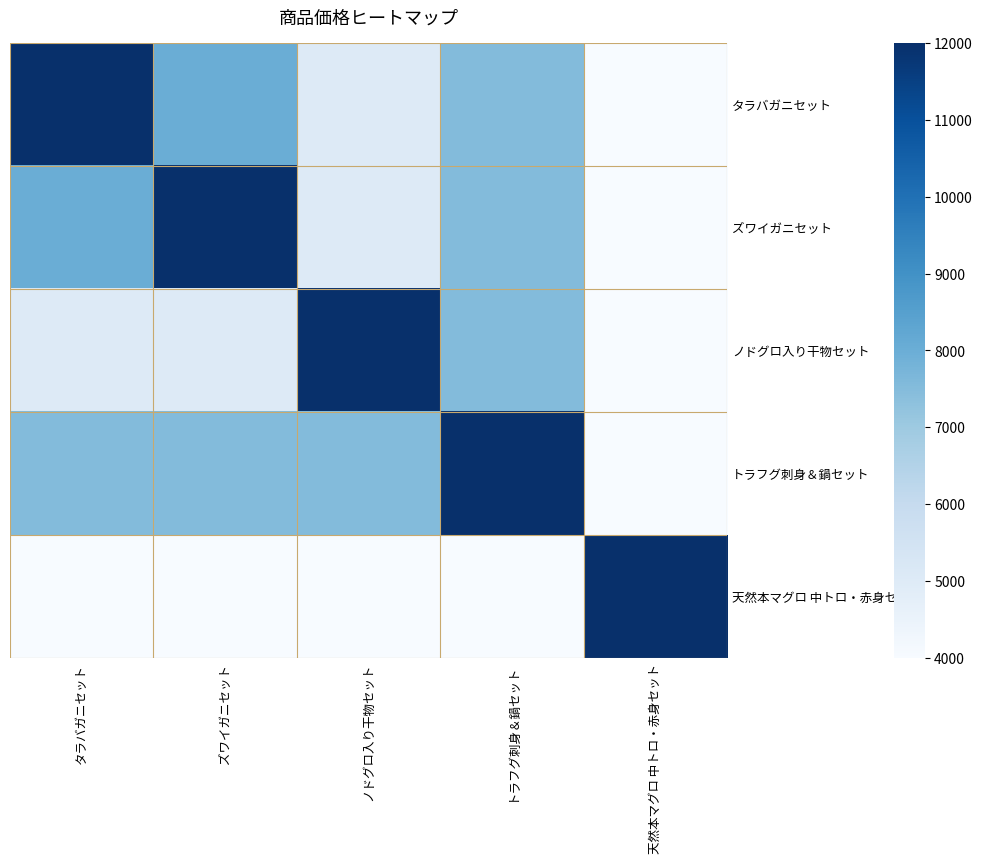

Which has a higher value, タラバガニセット or 天然本マグロ 中トロ・赤身セット?

タラバガニセット